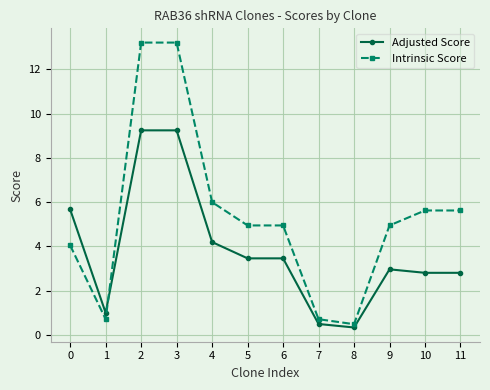

True or false: Intrinsic Score has a value of 22.8 at 3.

False